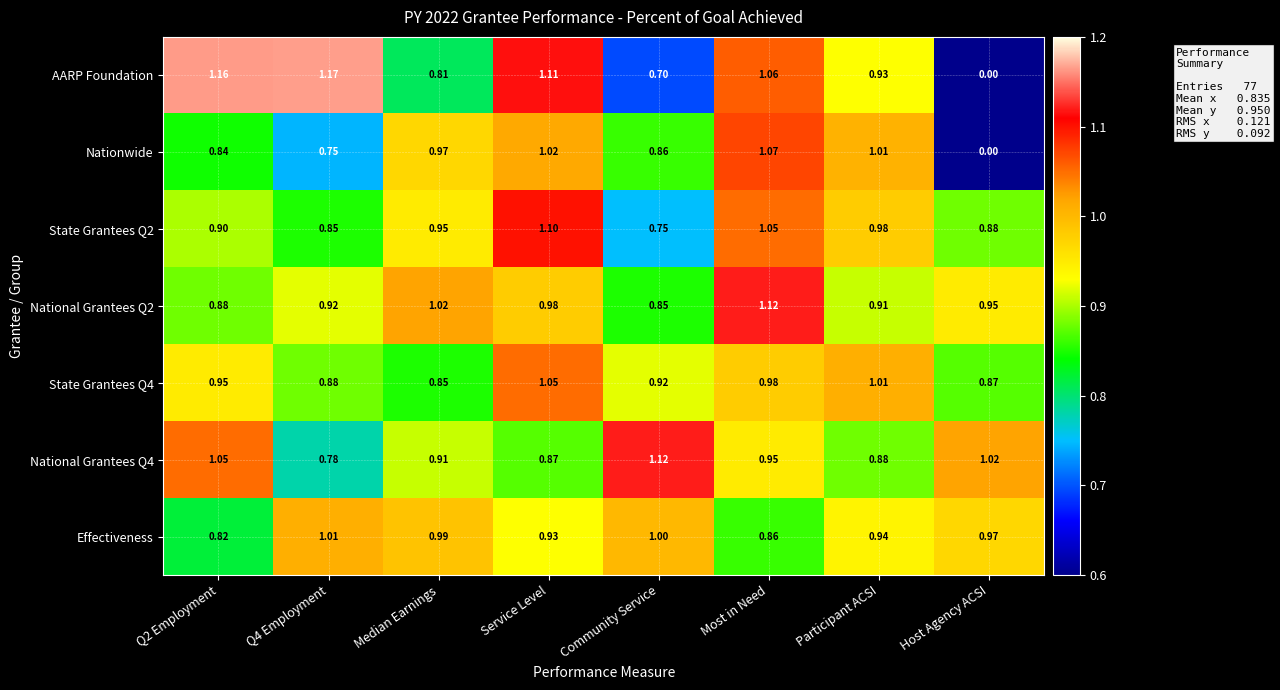

At how many categories does at least one series exceed 0?

8